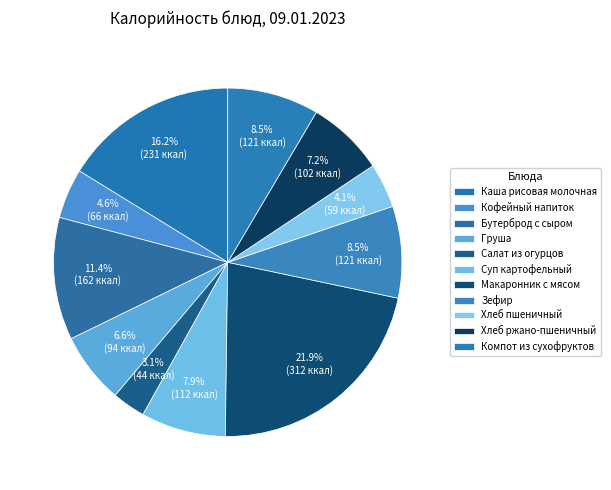

Rank the categories by value from lowest to highest.

Салат из огурцов, Хлеб пшеничный, Кофейный напиток, Груша, Хлеб ржано-пшеничный, Суп картофельный, Компот из сухофруктов, Зефир, Бутерброд с сыром, Каша рисовая молочная, Макаронник с мясом